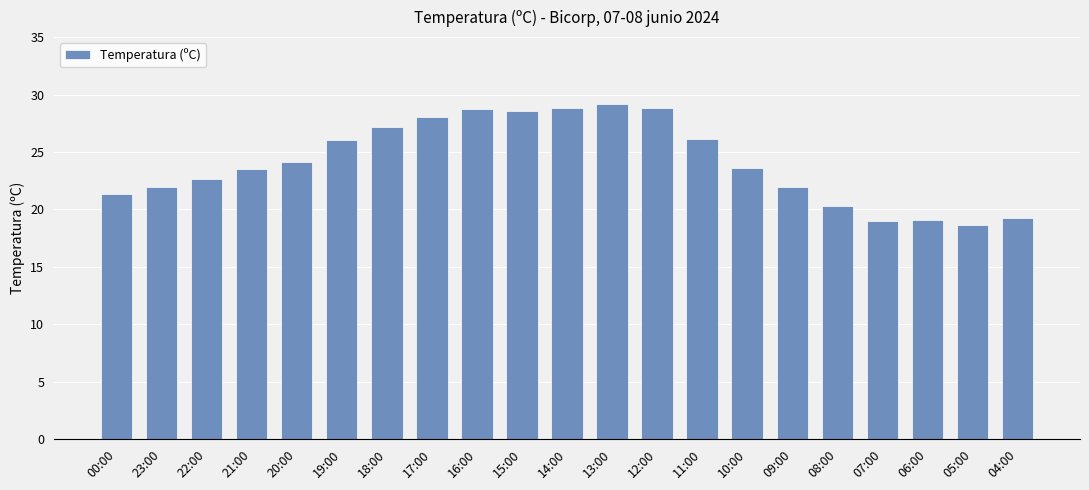

Is it true that the value at 21:00 is 6.1?

False